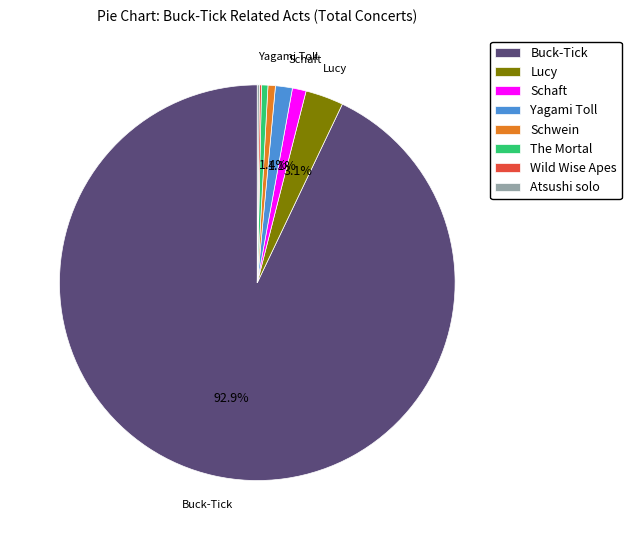

Is there a majority slice in this chart?

Yes